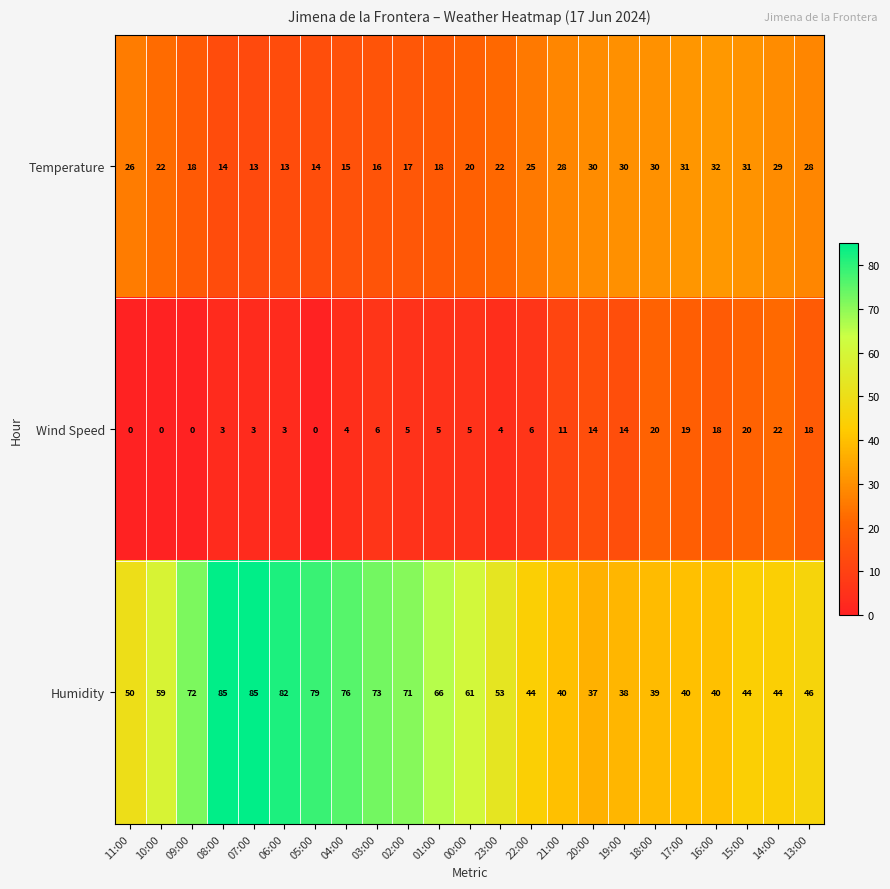

Rank the series by their maximum value, from highest to lowest.

Humidity, Temperature, Wind Speed